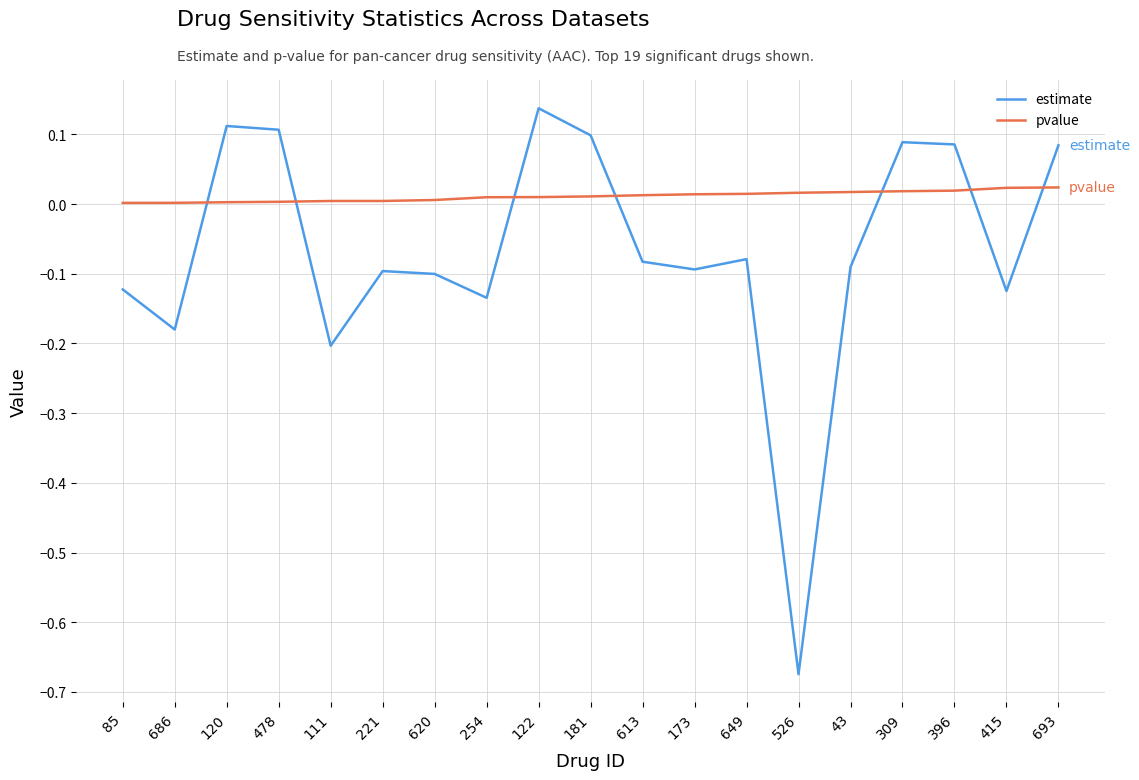

True or false: pvalue and estimate intersect in this chart.

True